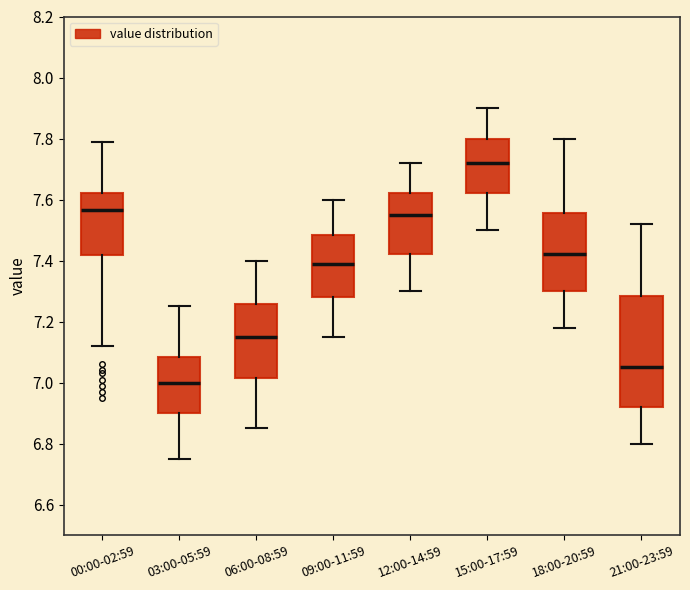

Reading left to right, transcribe this box plot: for each box, give where its median line is, the range the box spans, and where its two whiskers end, as read against the y-axis. The values are not printed on the chart, so give them approximately, as read against the axis.

00:00-02:59: median 7.56, box 7.42 to 7.62, whiskers 7.12 to 7.80
03:00-05:59: median 7.00, box 6.90 to 7.08, whiskers 6.76 to 7.26
06:00-08:59: median 7.16, box 7.02 to 7.26, whiskers 6.86 to 7.40
09:00-11:59: median 7.40, box 7.28 to 7.48, whiskers 7.16 to 7.60
12:00-14:59: median 7.56, box 7.42 to 7.62, whiskers 7.30 to 7.72
15:00-17:59: median 7.72, box 7.62 to 7.80, whiskers 7.50 to 7.90
18:00-20:59: median 7.42, box 7.30 to 7.56, whiskers 7.18 to 7.80
21:00-23:59: median 7.06, box 6.92 to 7.28, whiskers 6.80 to 7.52